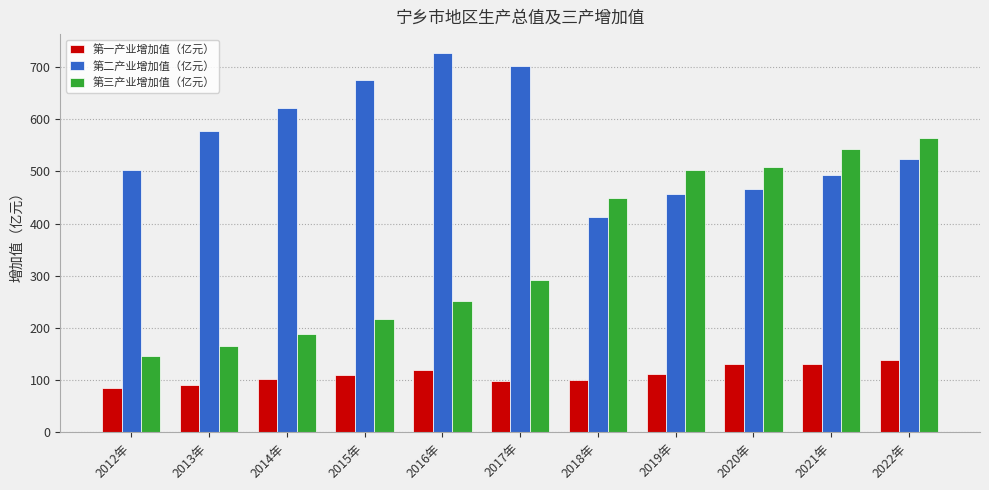

Is the value of 第二产业增加值（亿元） at 2015年 greater than the value of 第一产业增加值（亿元） at 2020年?

Yes